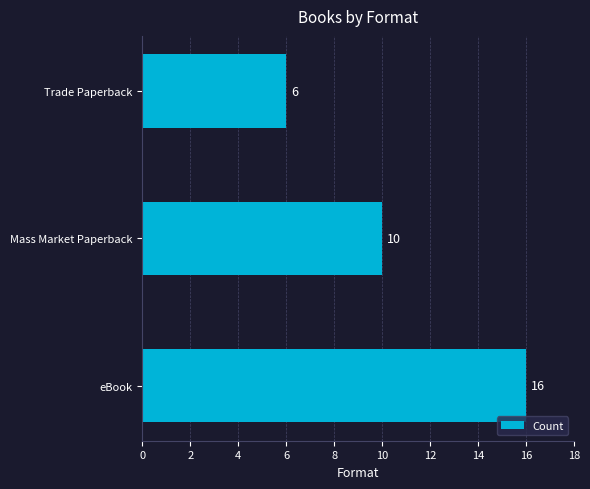

Count the number of categories in the chart.

3